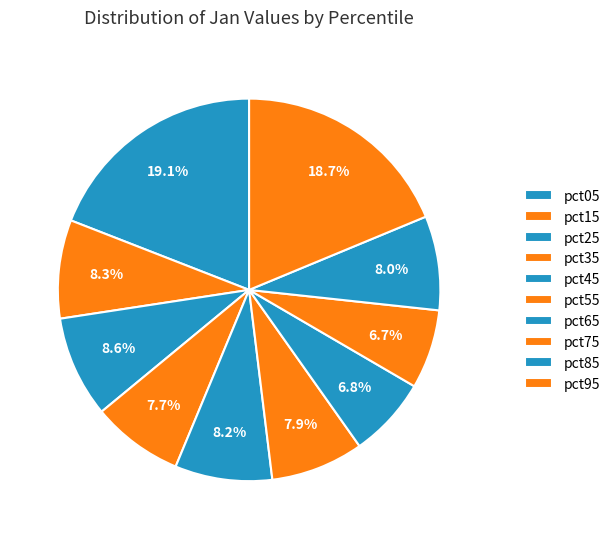

To the nearest percent, what is the average slice percentage?

10%